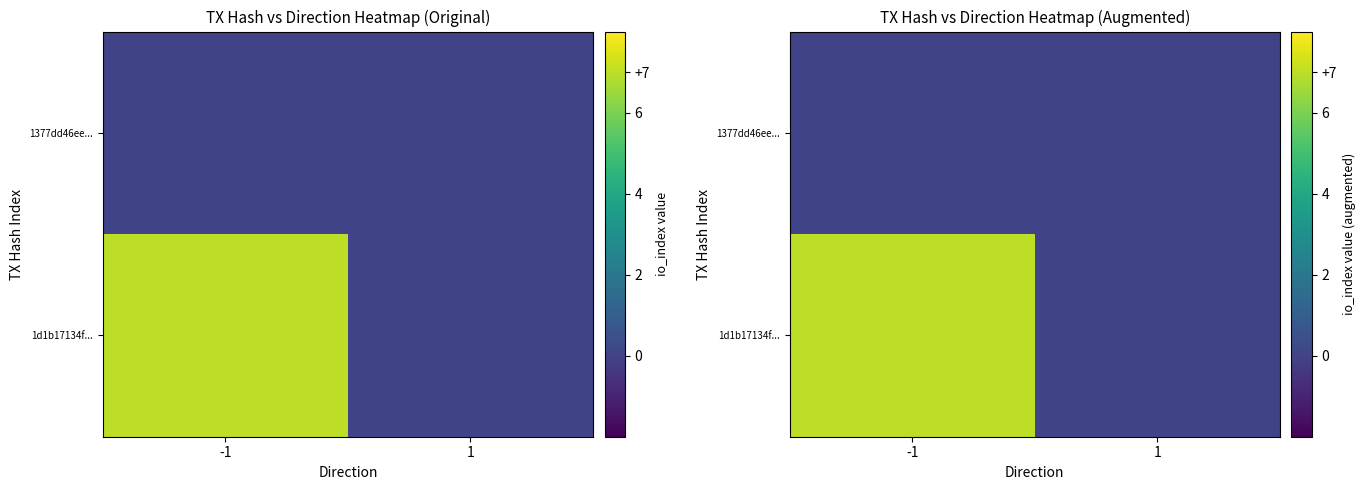

At which category is the sum across all series the highest?

-1